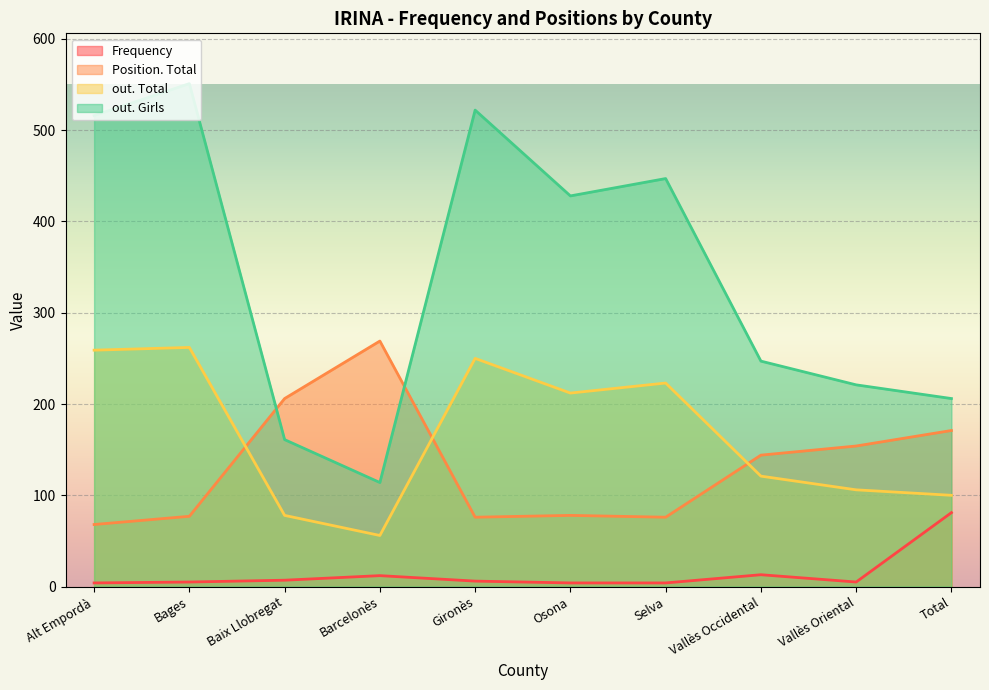

How many distinct data groups are displayed?

4